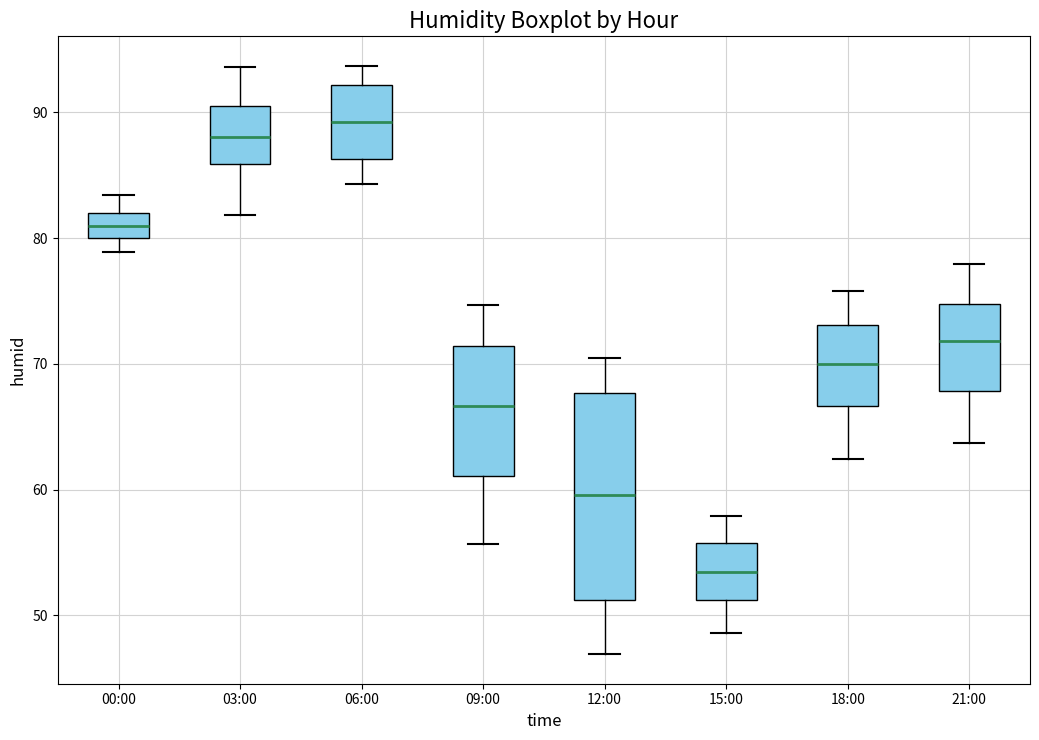

Reading left to right, transcribe this box plot: for each box, give where its median line is, the range the box spans, and where its two whiskers end, as read against the y-axis. The values are not printed on the chart, so give them approximately, as read against the axis.

00:00: median 81, box 80 to 82, whiskers 79 to 83
03:00: median 88, box 86 to 91, whiskers 82 to 94
06:00: median 89, box 86 to 92, whiskers 84 to 94
09:00: median 67, box 61 to 71, whiskers 56 to 75
12:00: median 60, box 51 to 68, whiskers 47 to 71
15:00: median 53, box 51 to 56, whiskers 49 to 58
18:00: median 70, box 67 to 73, whiskers 62 to 76
21:00: median 72, box 68 to 75, whiskers 64 to 78